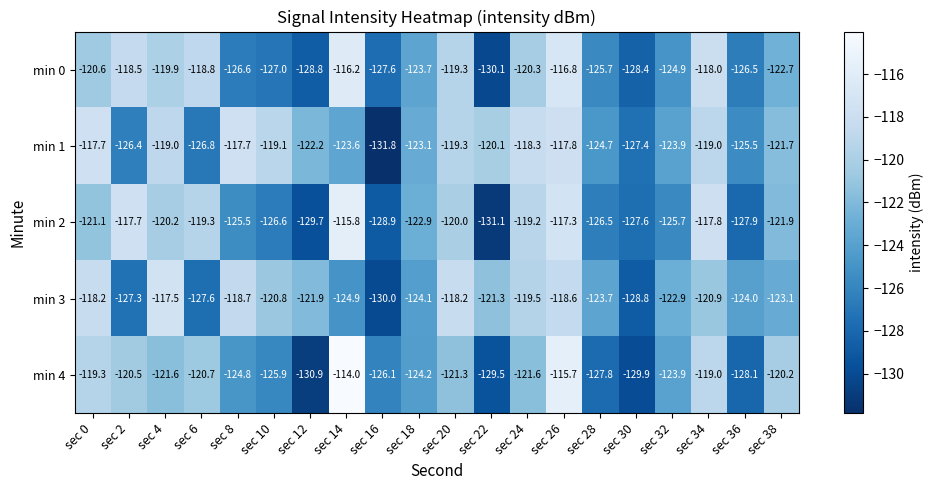

Which series has the largest total across all categories?

min 1